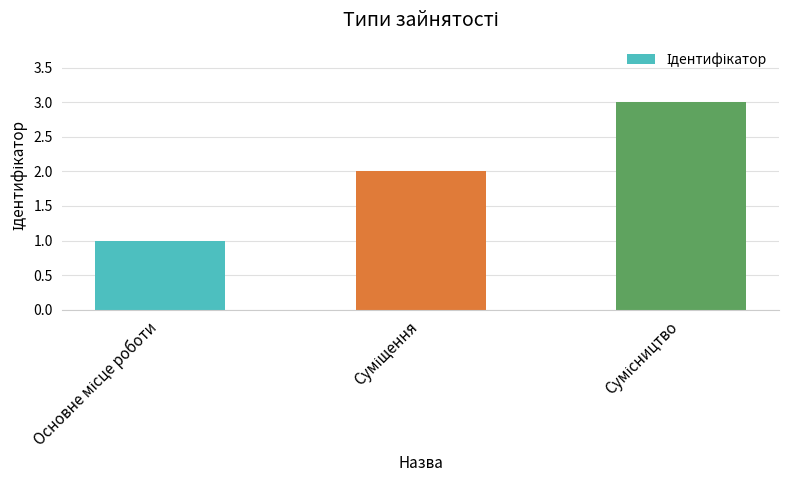

What is the maximum value shown in the chart?

3